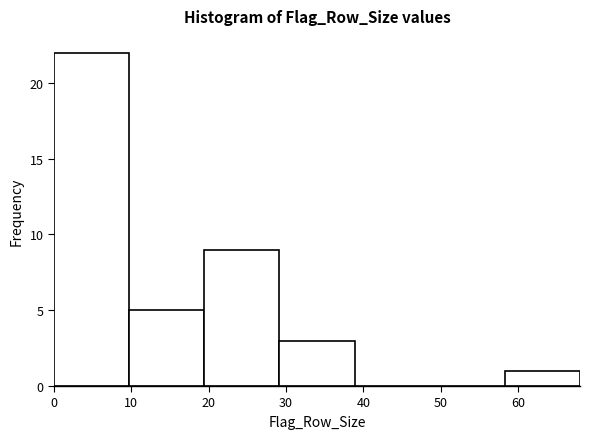

Reading left to right, transcribe this chart: for each bar, give the range it covers on the x-axis and its height. Neither the bar edges nor the heights are printed on the chart, so give them approximately, as read against the axes.

0 to 10: 22
10 to 19: 5
19 to 29: 9
29 to 39: 3
39 to 49: 0
49 to 58: 0
58 to 68: 1